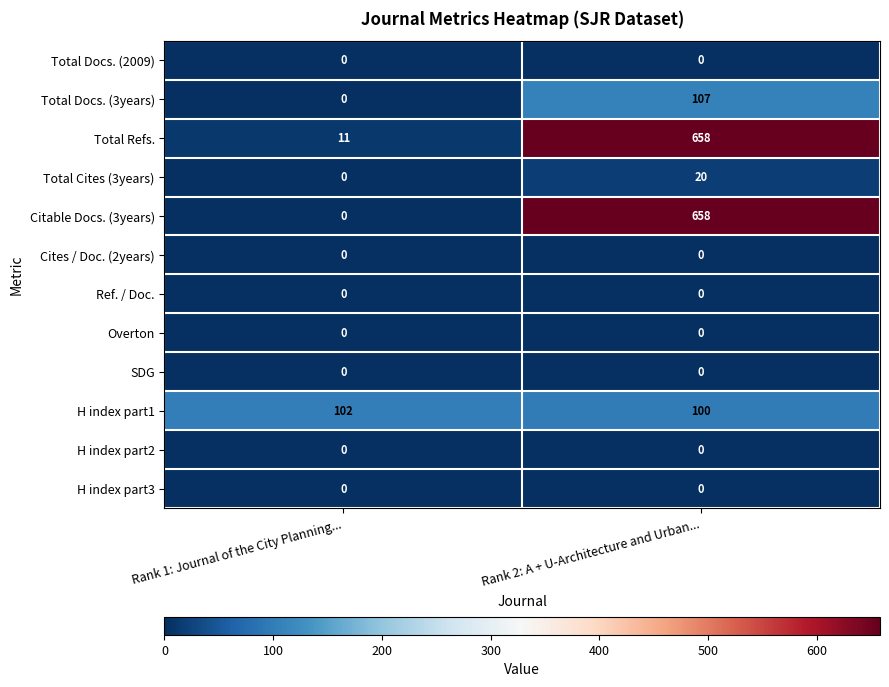

The value of Cites / Doc. (2years) at Rank 2: A + U-Architecture and Urban... is 0. True or false?

True